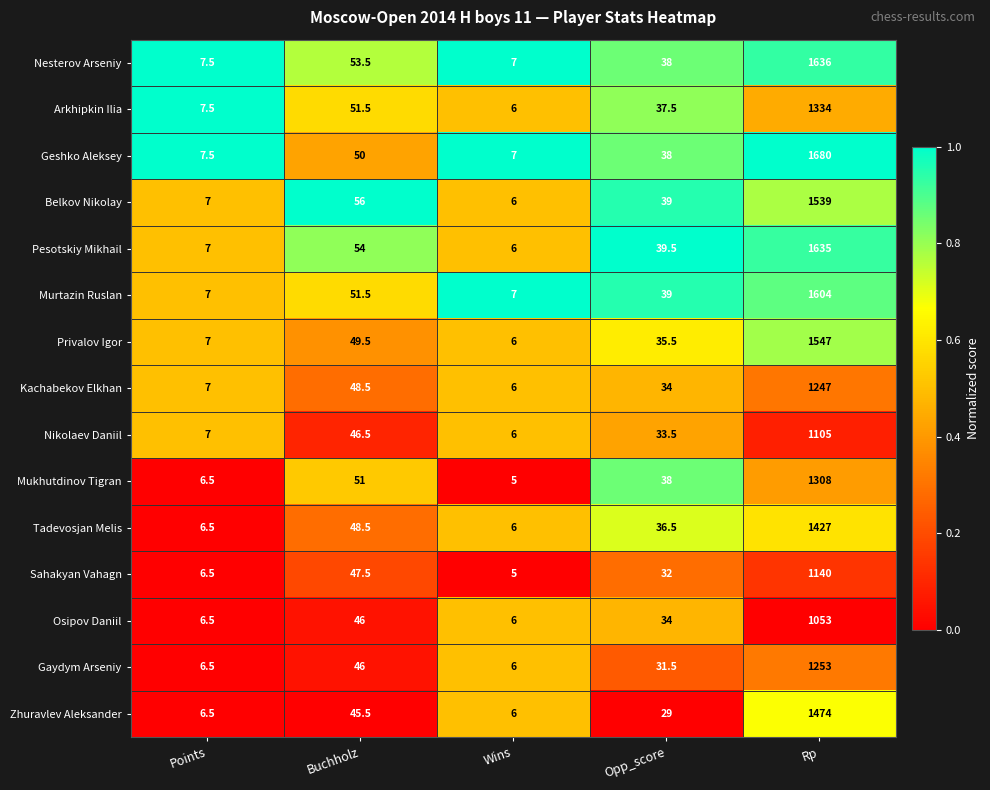

List the series in order of their peak value, lowest first.

Osipov Daniil, Nikolaev Daniil, Sahakyan Vahagn, Kachabekov Elkhan, Gaydym Arseniy, Mukhutdinov Tigran, Arkhipkin Ilia, Tadevosjan Melis, Zhuravlev Aleksander, Belkov Nikolay, Privalov Igor, Murtazin Ruslan, Pesotskiy Mikhail, Nesterov Arseniy, Geshko Aleksey